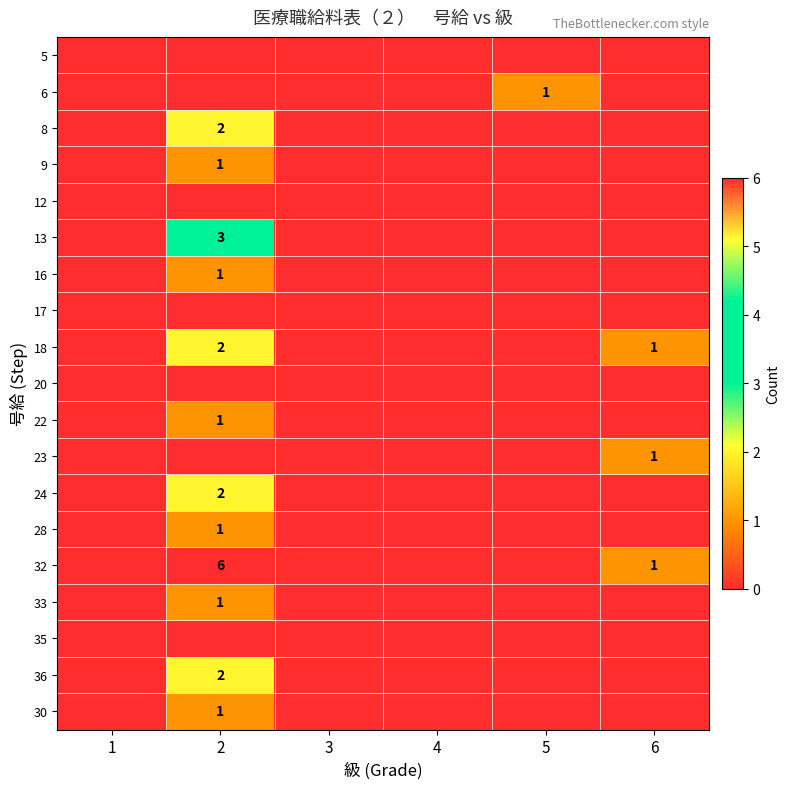

The 6 series shows 1 at 5. True or false?

True